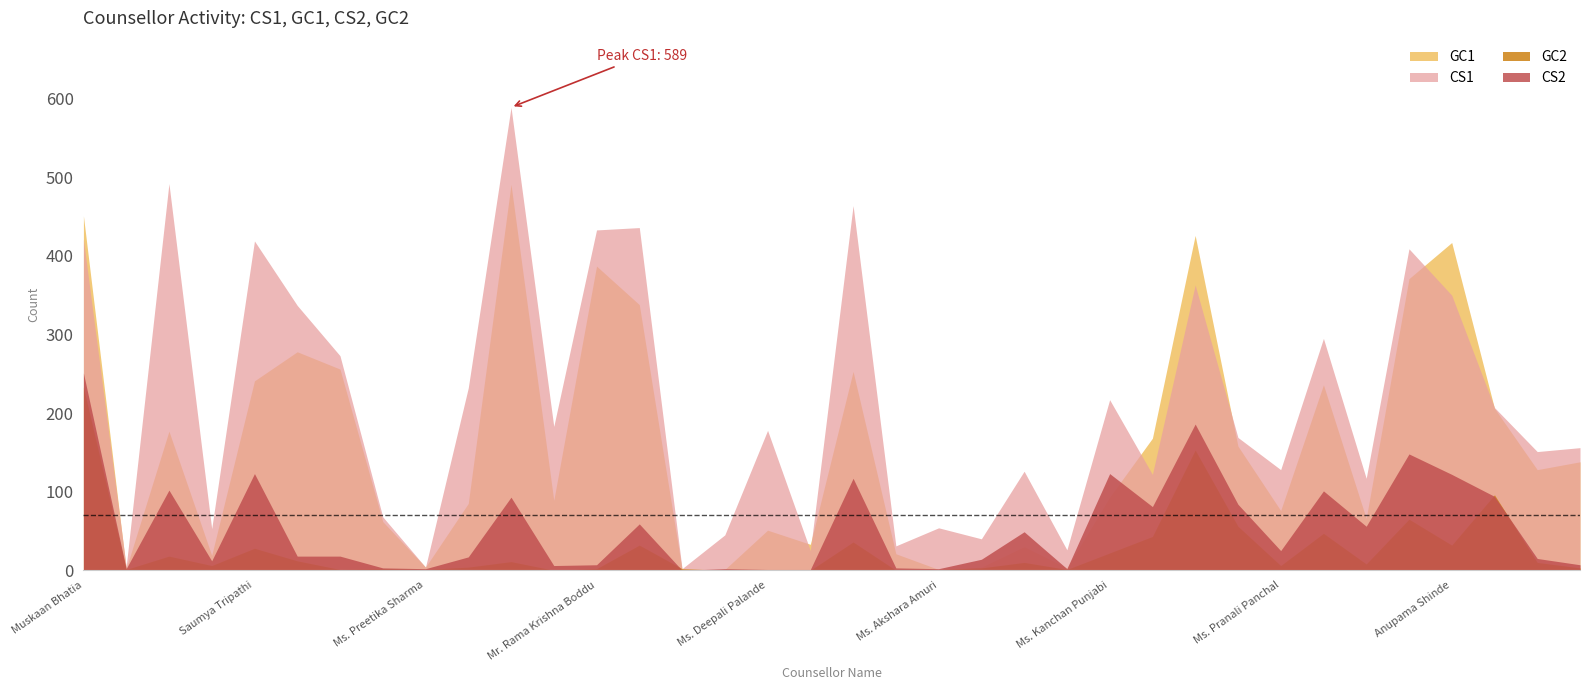

What is the maximum value for CS2?

251